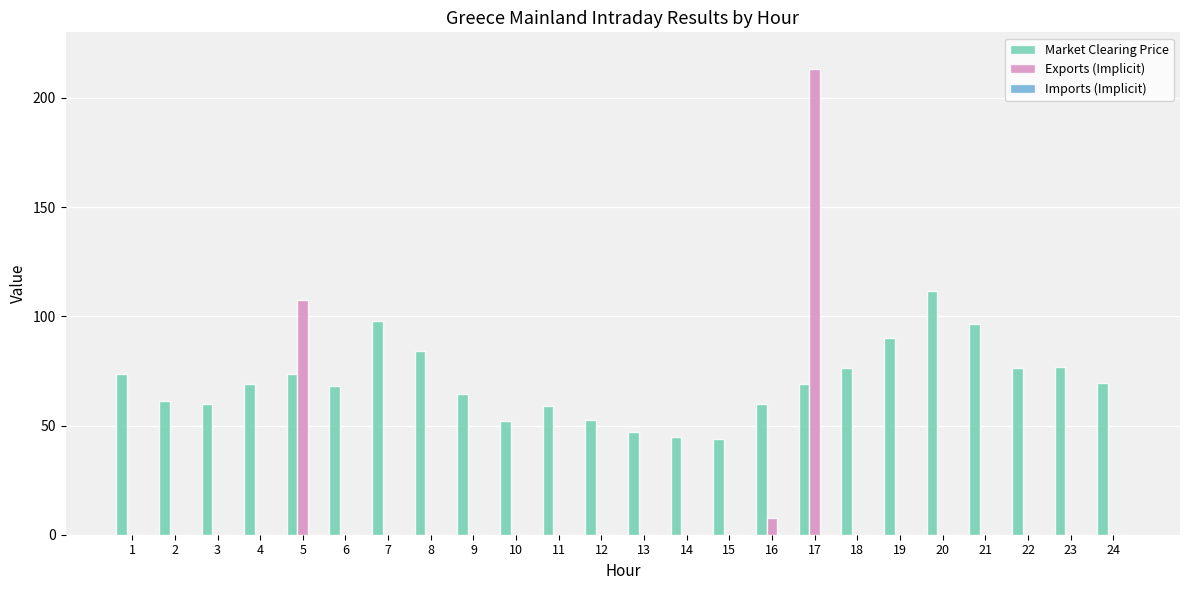

What is the maximum value shown in the chart?

213.0